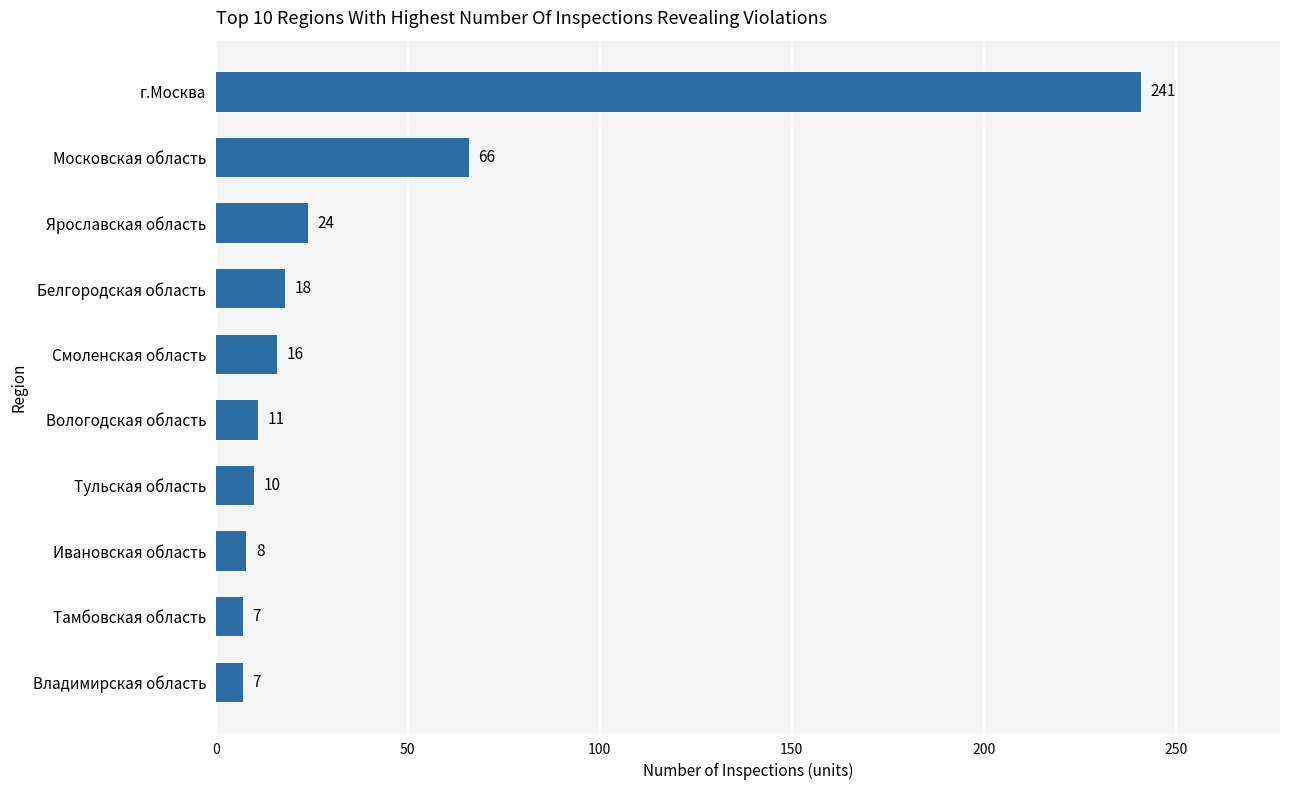

Is it true that the value at Московская область is 66?

True